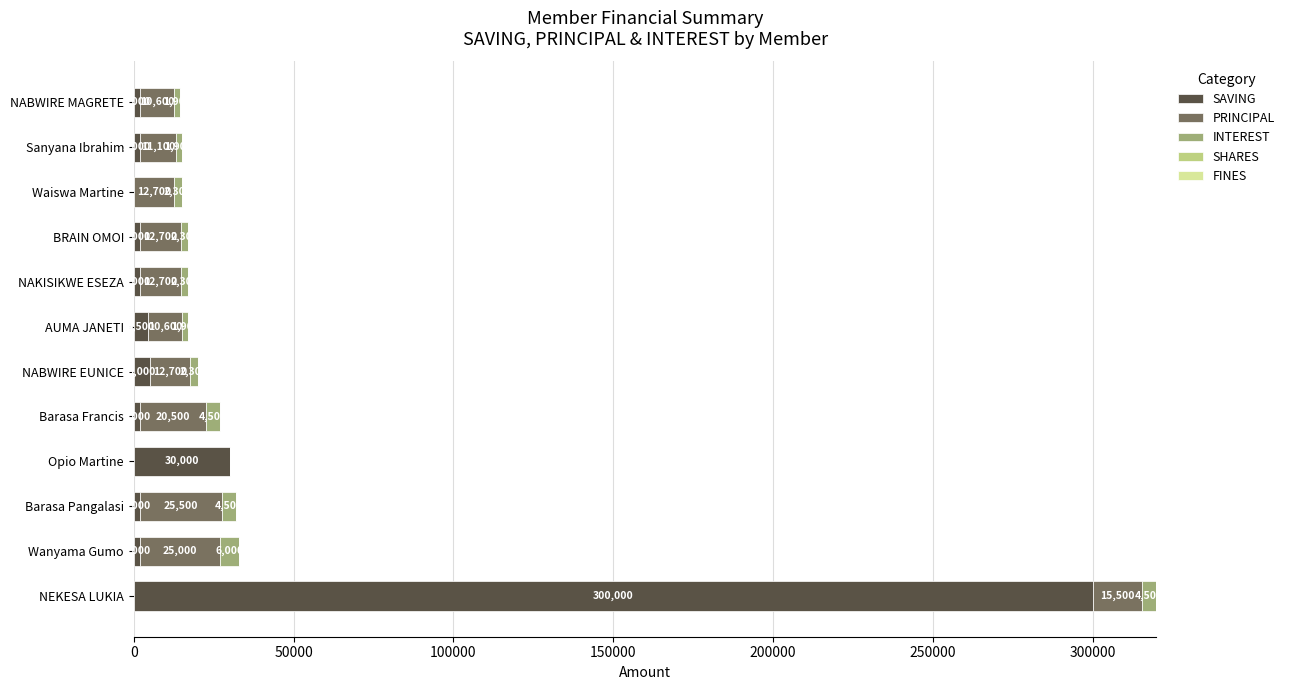

What is the sum of all SAVING values?

353500